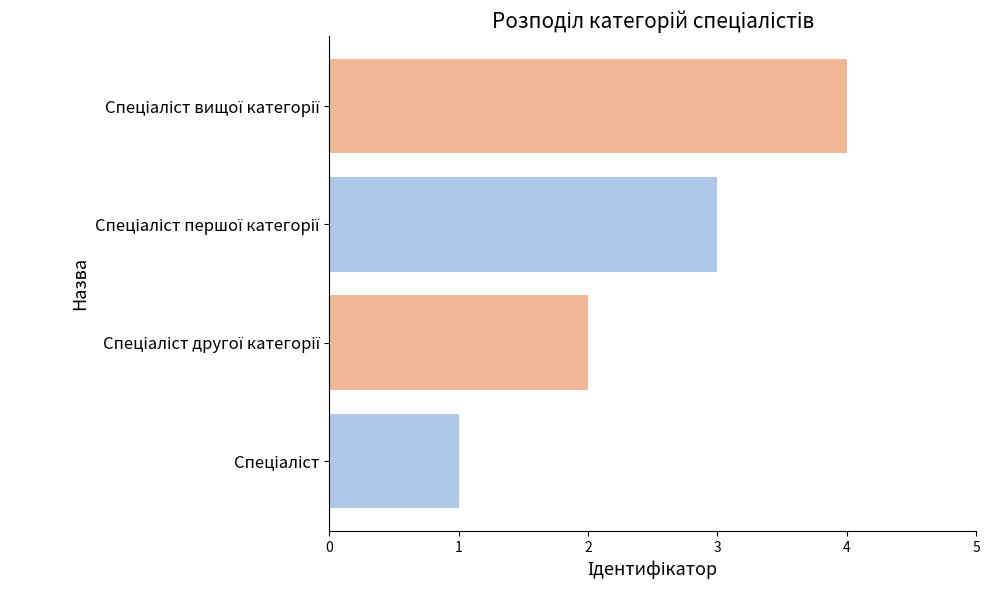

How many categories are shown in the chart?

4